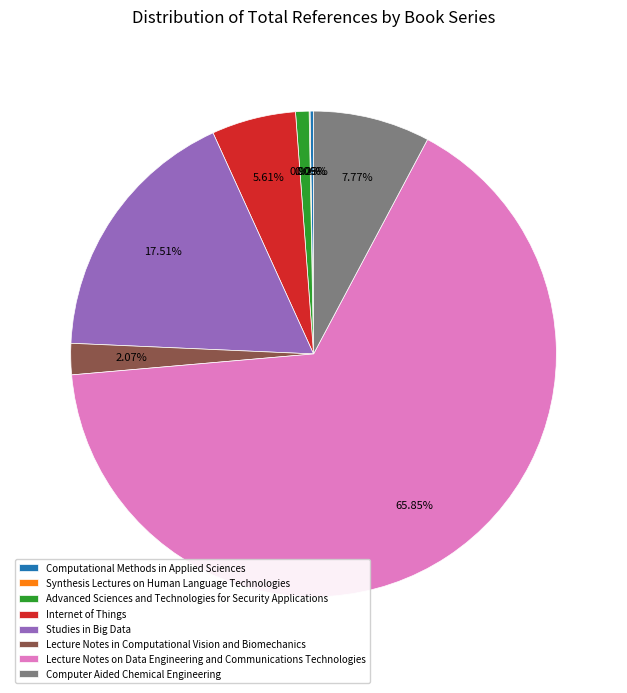

What is the majority slice?

Lecture Notes on Data Engineering and Communications Technologies